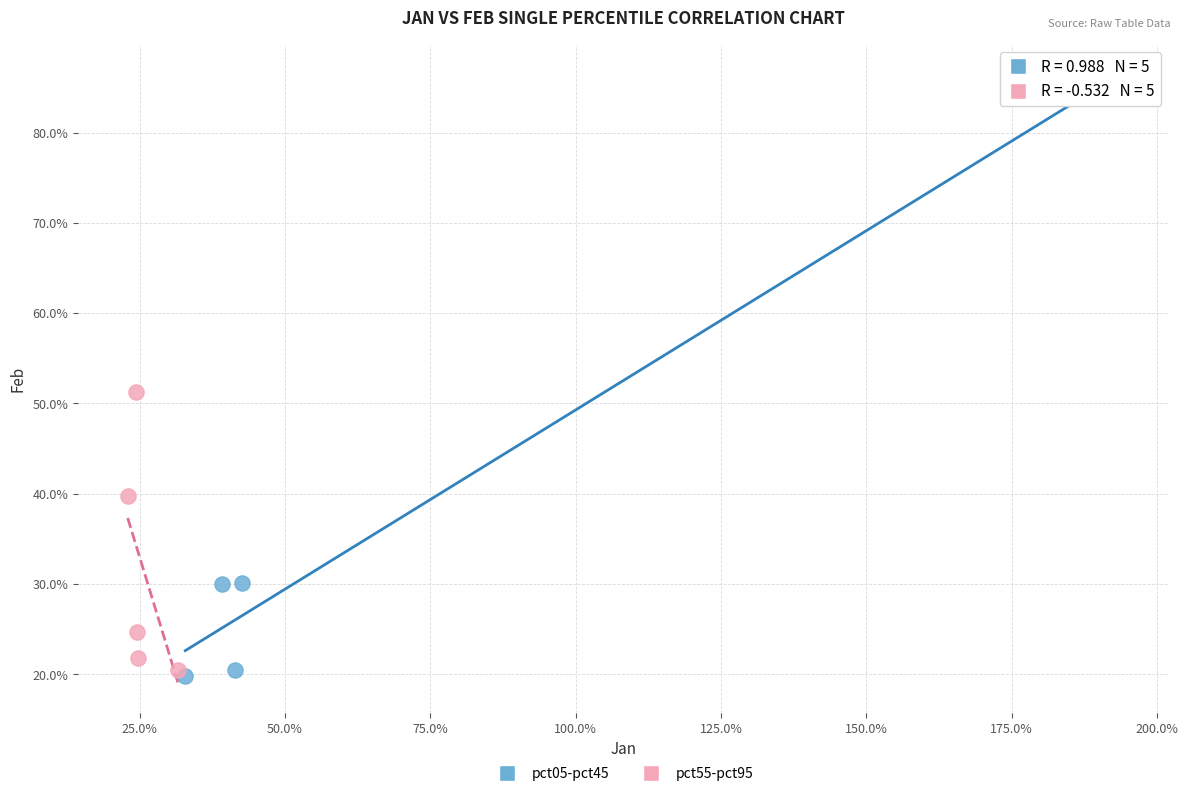

Which series contains the highest Y value?

pct05-pct45